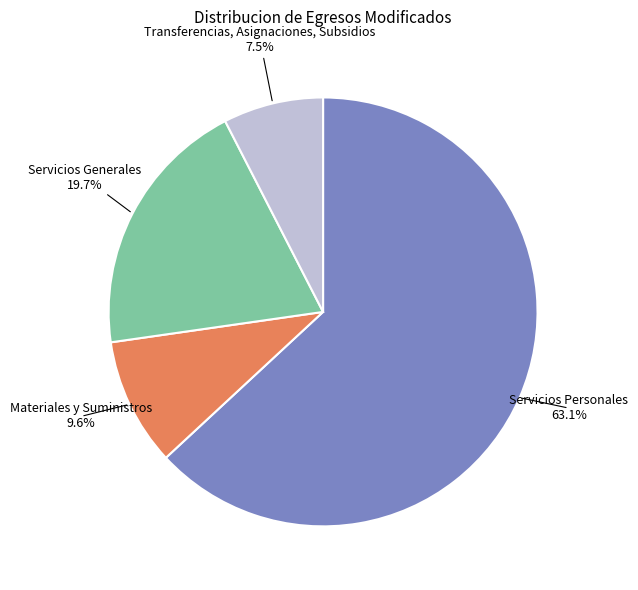

Is there any slice that represents more than half of the pie?

Yes